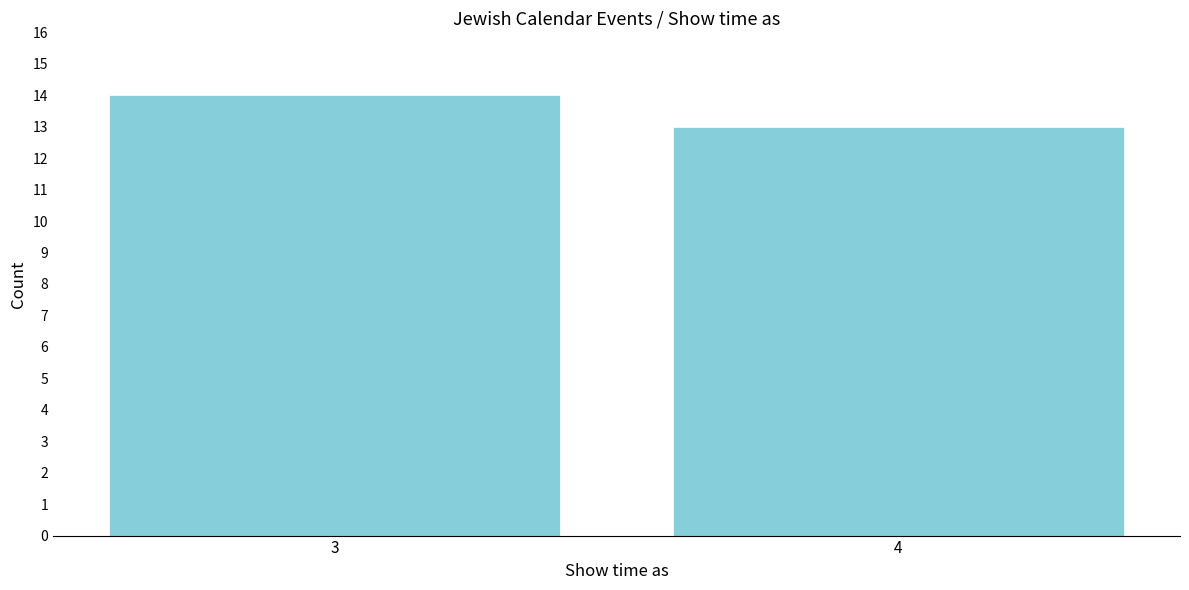

Reading right to left, what are all the values shown in this chart?

4=13	3=14